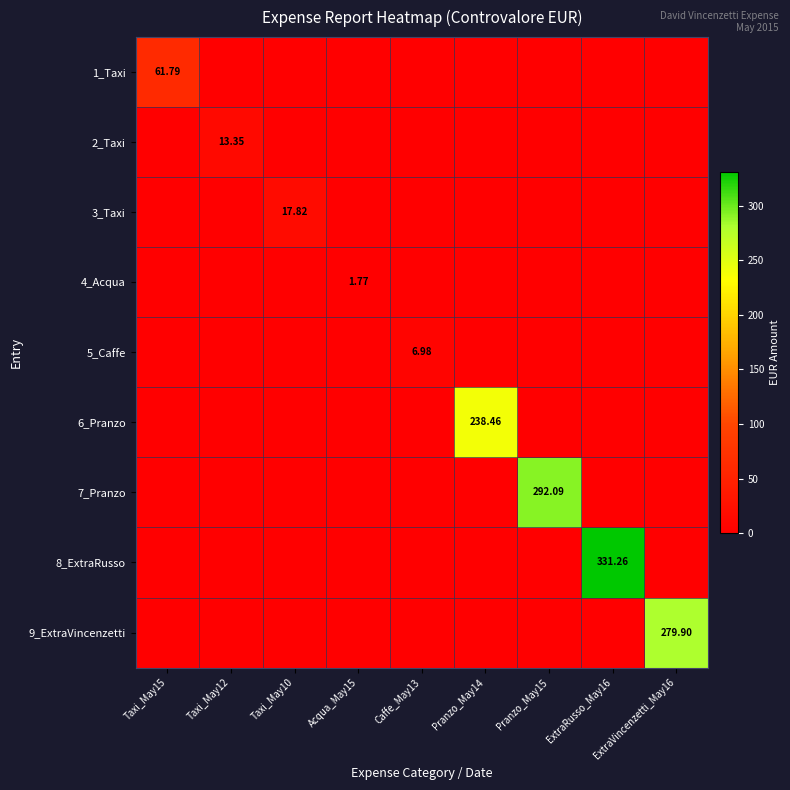

Is the value of 7_Pranzo at ExtraRusso_May16 greater than the value of 9_ExtraVincenzetti at Taxi_May15?

No